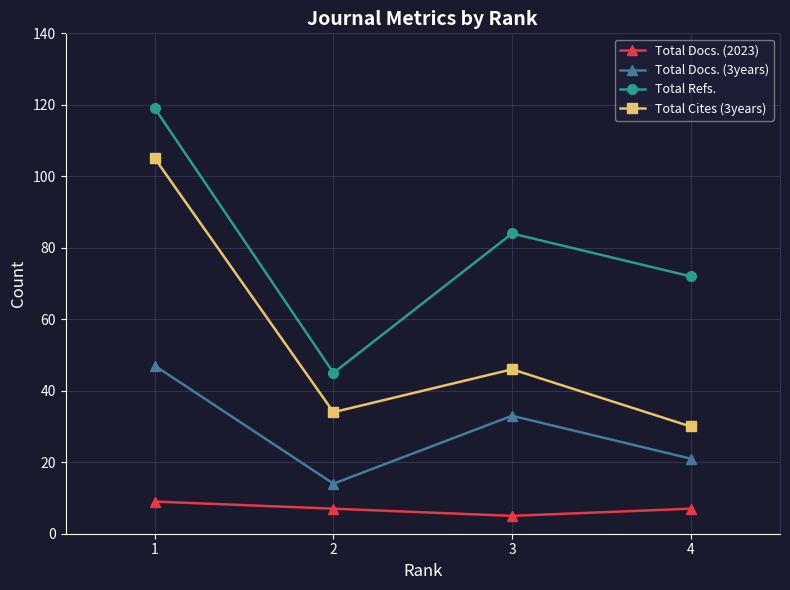

The Total Docs. (3years) series shows 47 at 1. True or false?

True